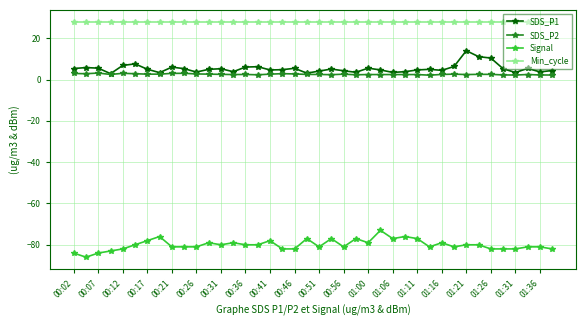

True or false: Min_cycle and SDS_P1 cross at least once.

False